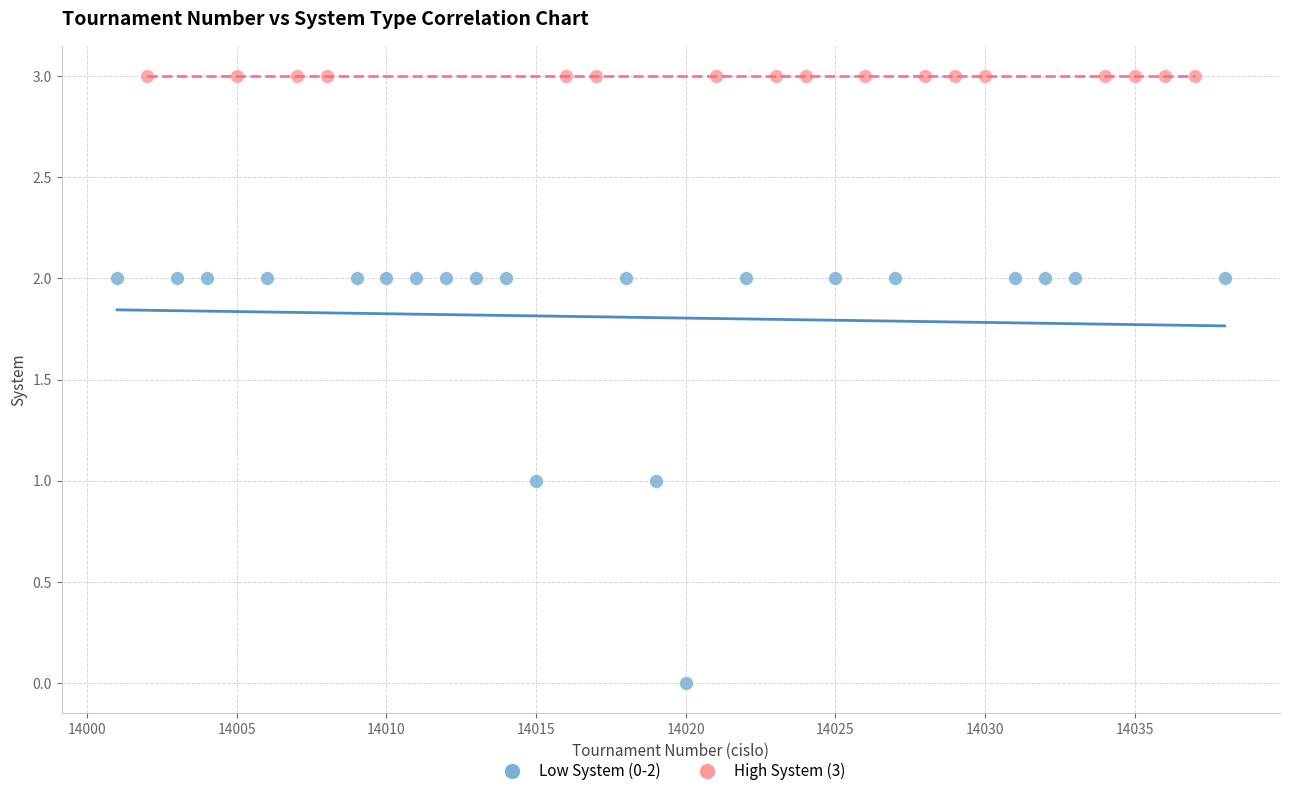

Which series reaches the minimum Y coordinate?

Low System (0-2)